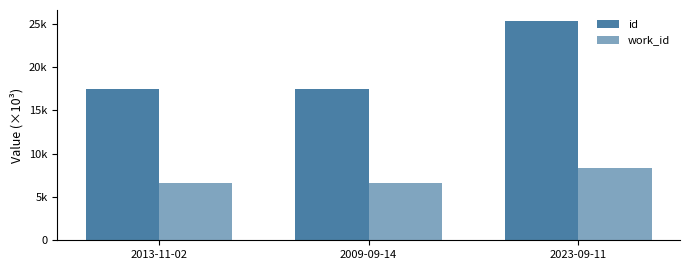

Does the chart contain stacked bars?

No